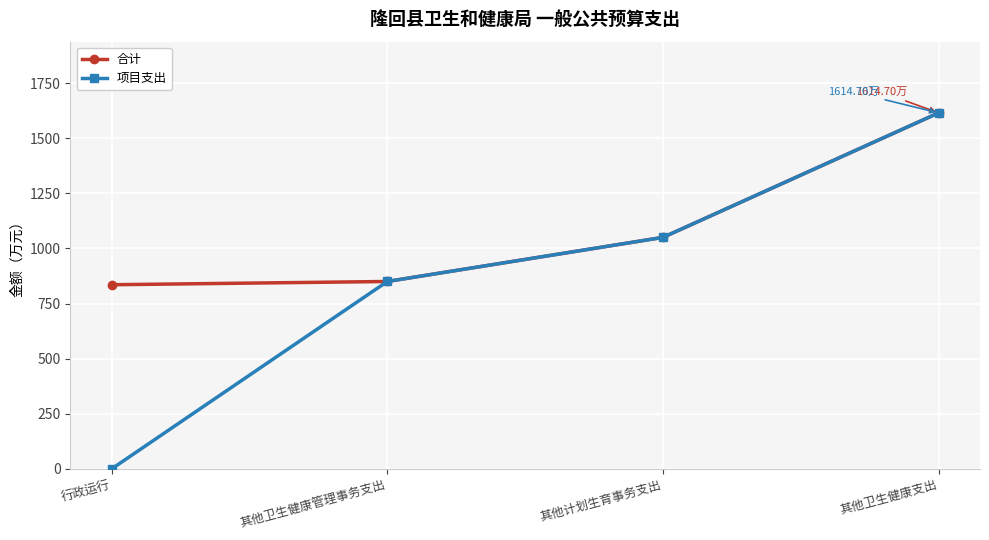

Reading left to right, what are all the values shown in this chart?

合计: 行政运行=835.2	其他卫生健康管理事务支出=850.0	其他计划生育事务支出=1050.0	其他卫生健康支出=1614.7
项目支出: 行政运行=0.0	其他卫生健康管理事务支出=850.0	其他计划生育事务支出=1050.0	其他卫生健康支出=1614.7